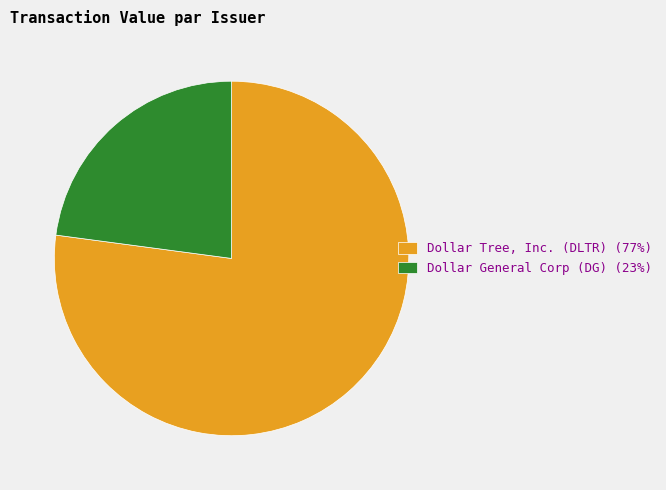

Approximately how many times larger is the value at Dollar General Corp (DG) (23%) compared to Dollar Tree, Inc. (DLTR) (77%)?

0.3